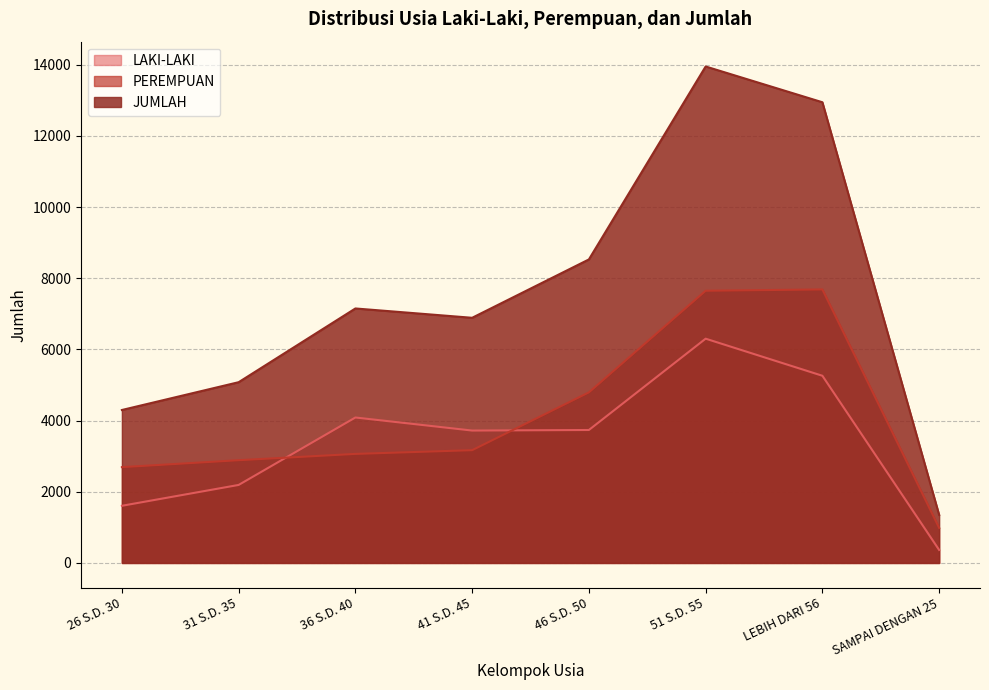

True or false: JUMLAH has a value of 4298 at 26 S.D. 30.

True